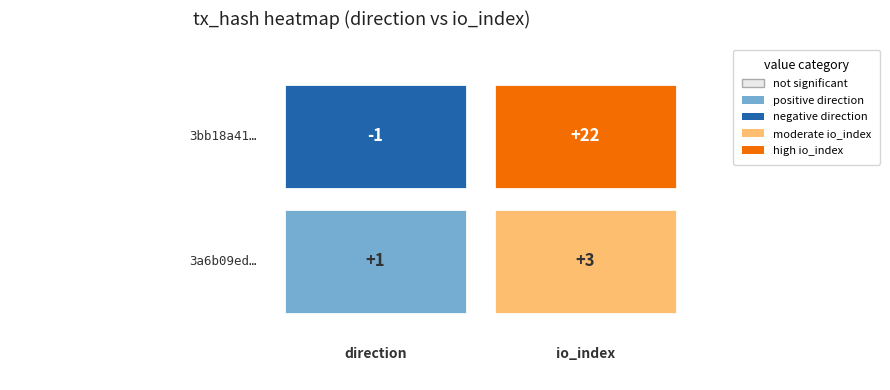

What is the difference between the highest and lowest values at 0?

2